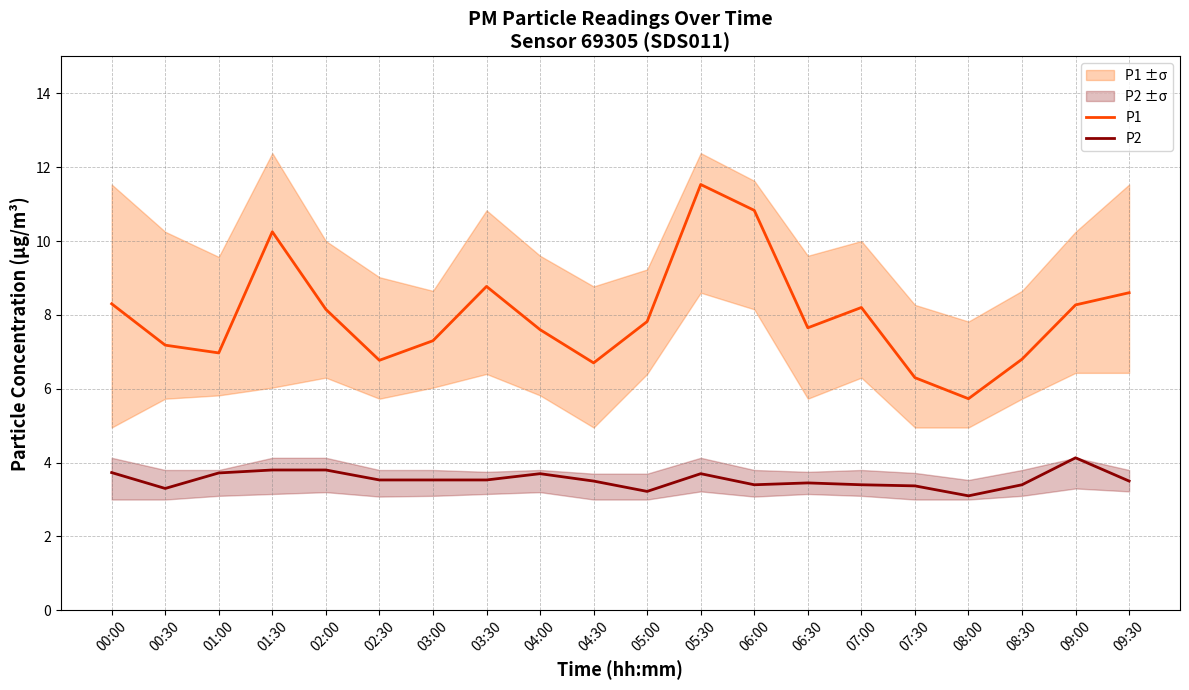

What are all the series names shown in the legend?

P1, P2